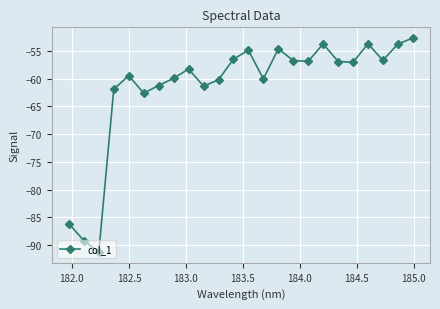

How many points are higher than both their immediate neighbors (excluding endpoints)?

6